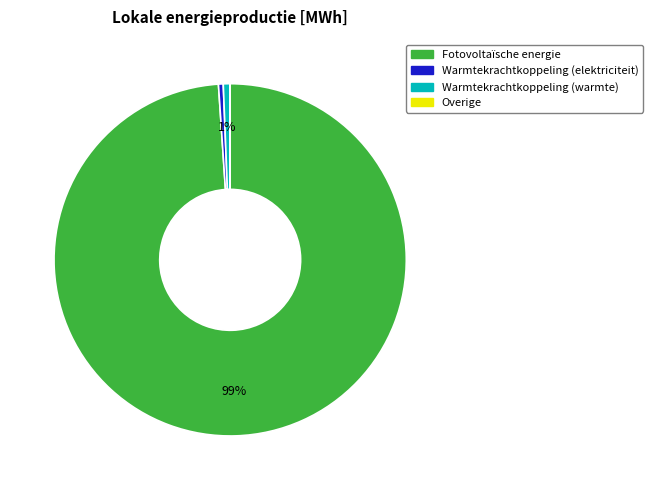

To the nearest percent, what is the average slice percentage?

25%